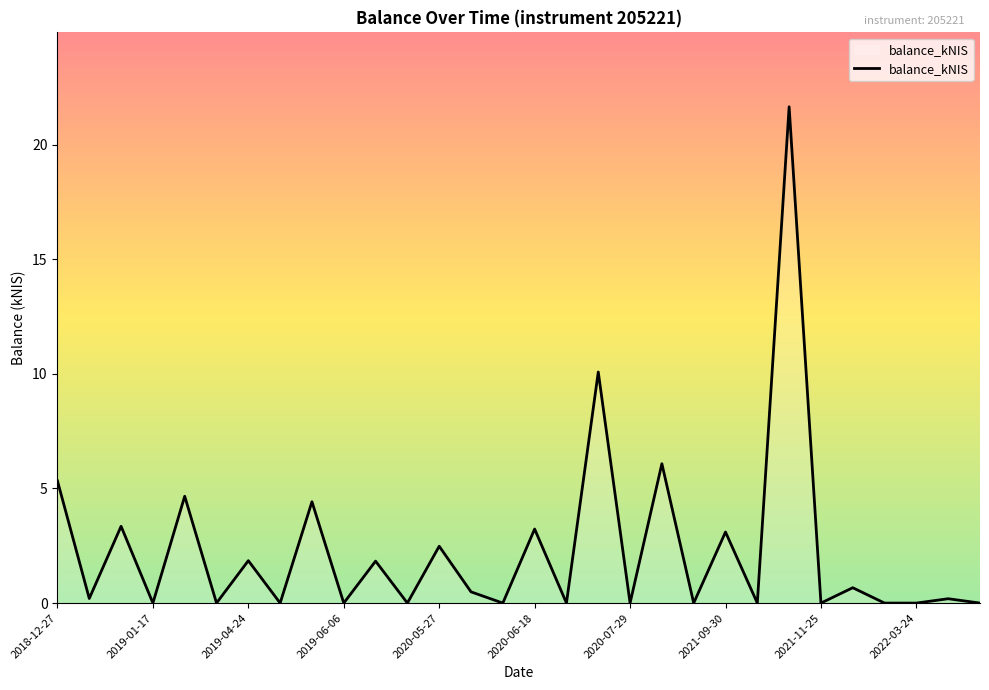

Does the chart have visible grid lines?

No